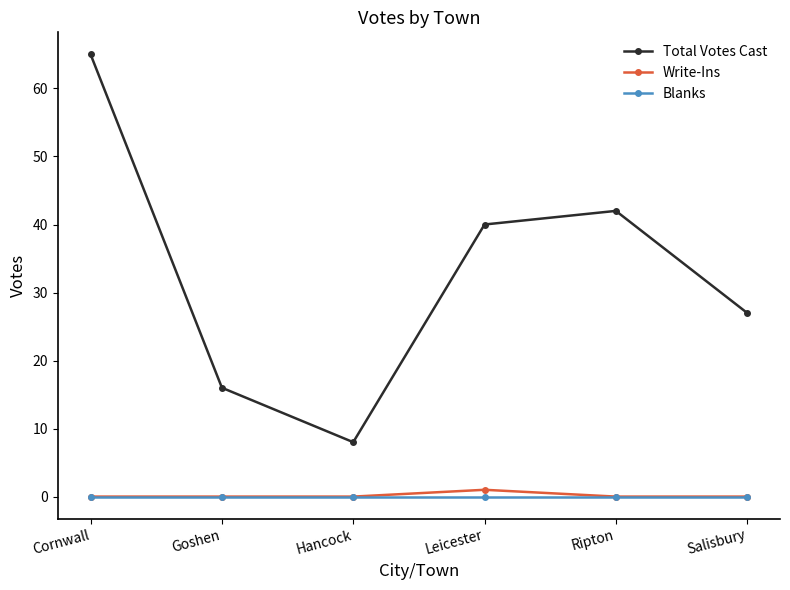

Reading right to left, list all the values displayed in this chart.

Total Votes Cast: Salisbury=27	Ripton=42	Leicester=40	Hancock=8	Goshen=16	Cornwall=65
Write-Ins: Salisbury=0	Ripton=0	Leicester=1	Hancock=0	Goshen=0	Cornwall=0
Blanks: Salisbury=0	Ripton=0	Leicester=0	Hancock=0	Goshen=0	Cornwall=0